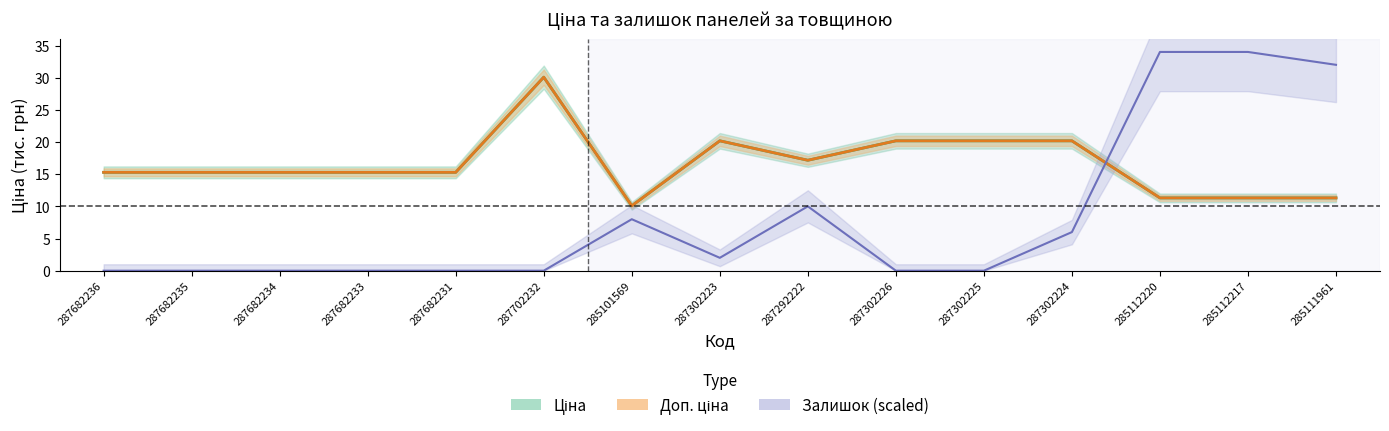

The Ціна series shows 11.3 at 285112220. True or false?

True